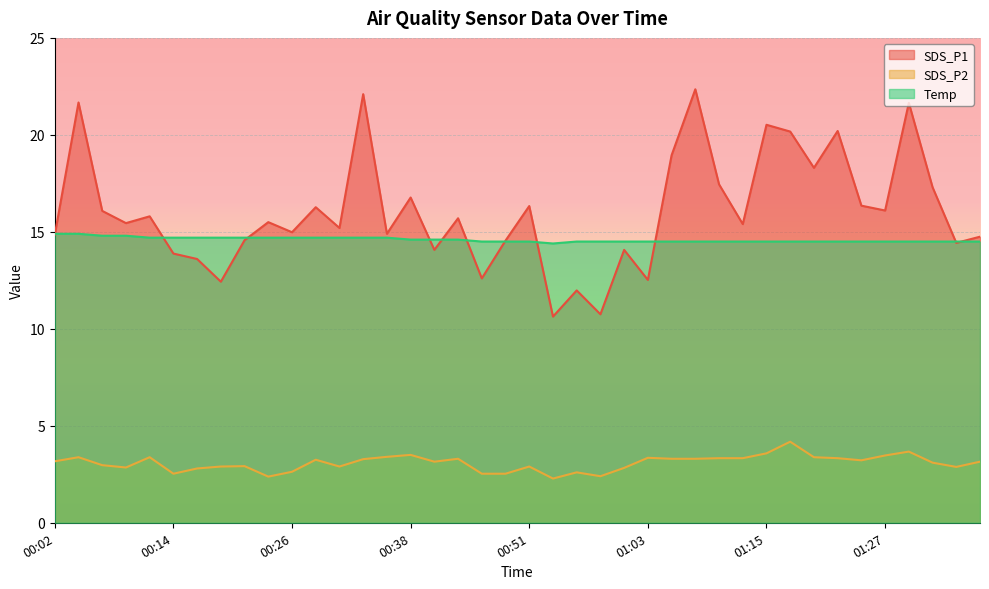

What is the sum of the SDS_P1 values at 01:32 and 00:09?

32.8